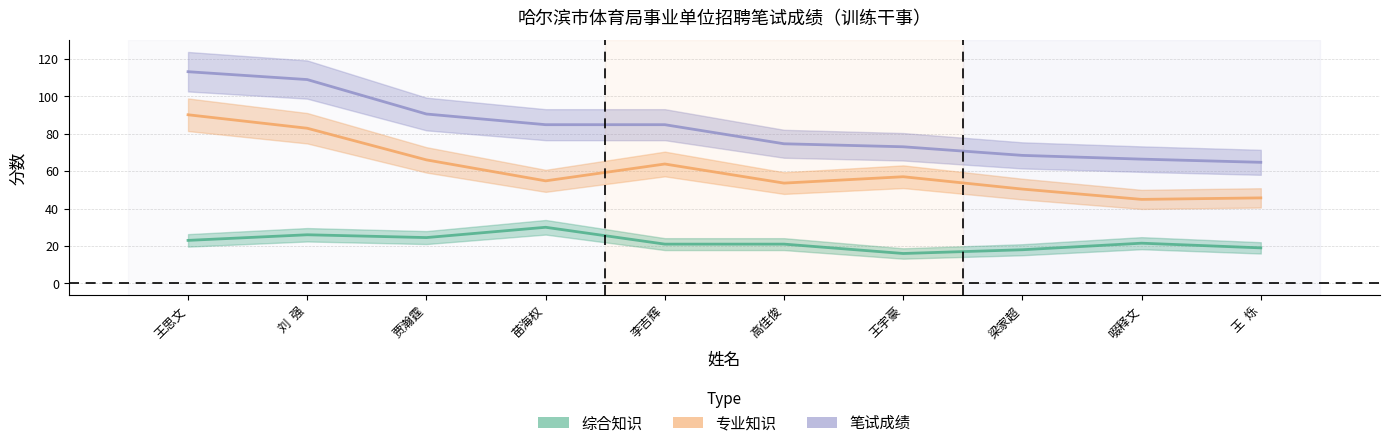

True or false: 综合知识 and 笔试成绩 intersect in this chart.

False